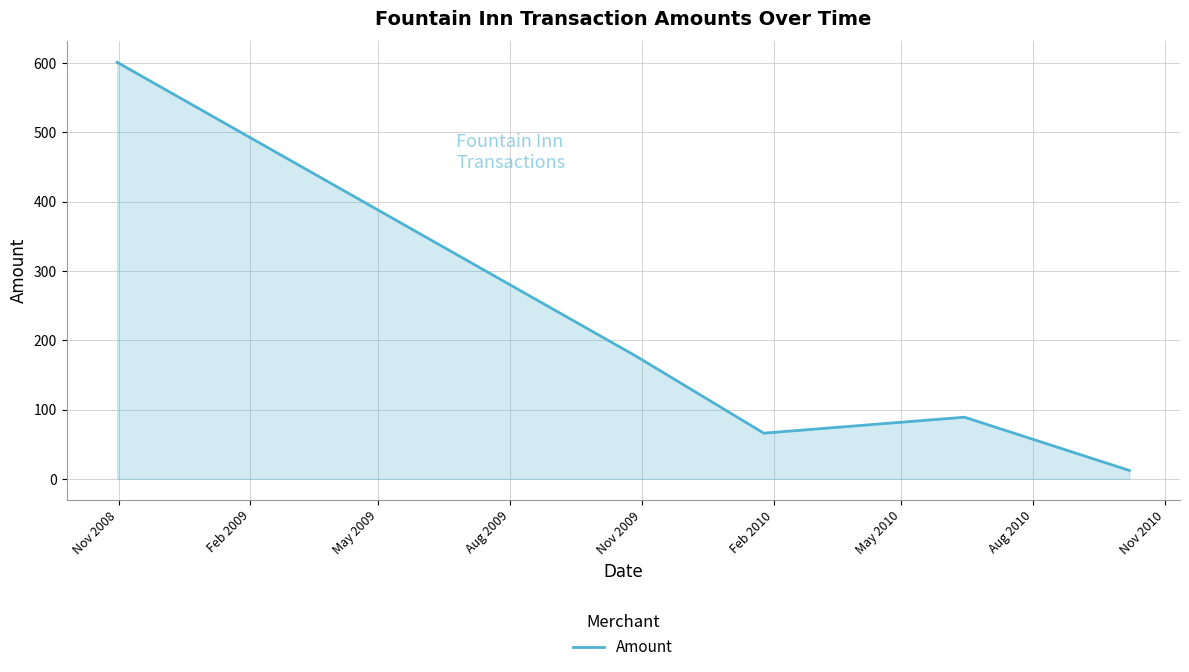

How many interior local valleys (lower than both neighbors) does the data have?

1